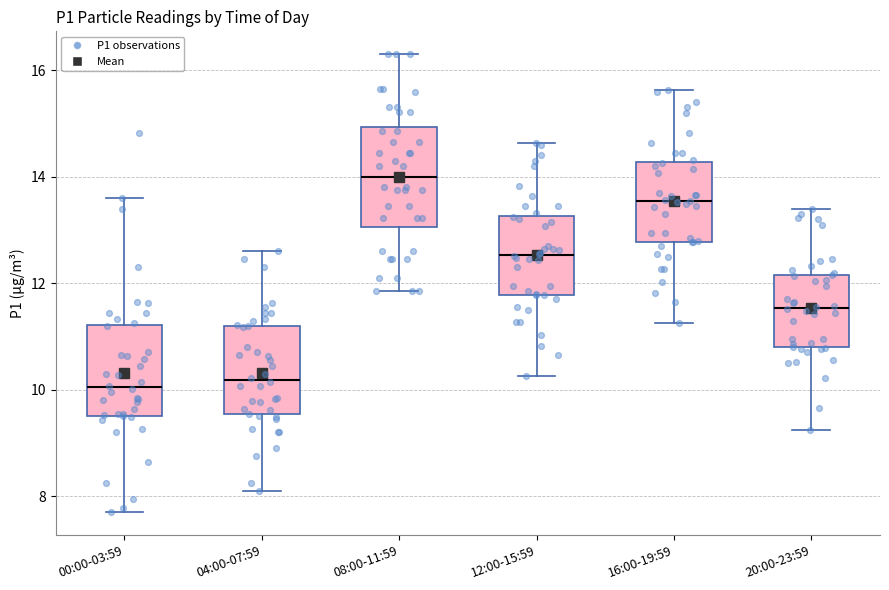

Reading left to right, read every box against the y-axis: the position of its median line, the range the box covers, and the ends of its whiskers. The values are not printed on the chart, so give them approximately, as read against the axis.

00:00-03:59: median 10.0, box 9.6 to 11.2, whiskers 7.8 to 13.6
04:00-07:59: median 10.2, box 9.6 to 11.2, whiskers 8.2 to 12.6
08:00-11:59: median 14.0, box 13.0 to 15.0, whiskers 11.8 to 16.4
12:00-15:59: median 12.6, box 11.8 to 13.2, whiskers 10.2 to 14.6
16:00-19:59: median 13.6, box 12.8 to 14.2, whiskers 11.2 to 15.6
20:00-23:59: median 11.6, box 10.8 to 12.2, whiskers 9.2 to 13.4